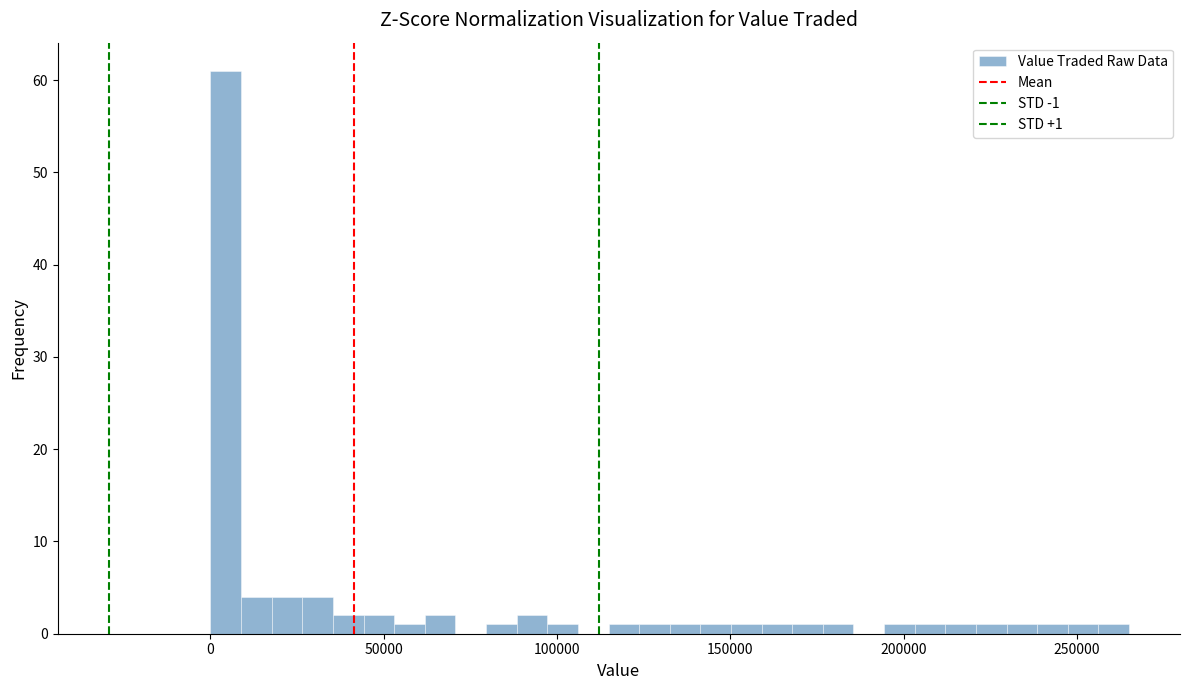

Around what value on the x-axis is the tallest bar? Give the approximate position of its centre, as read against the axis.

5000